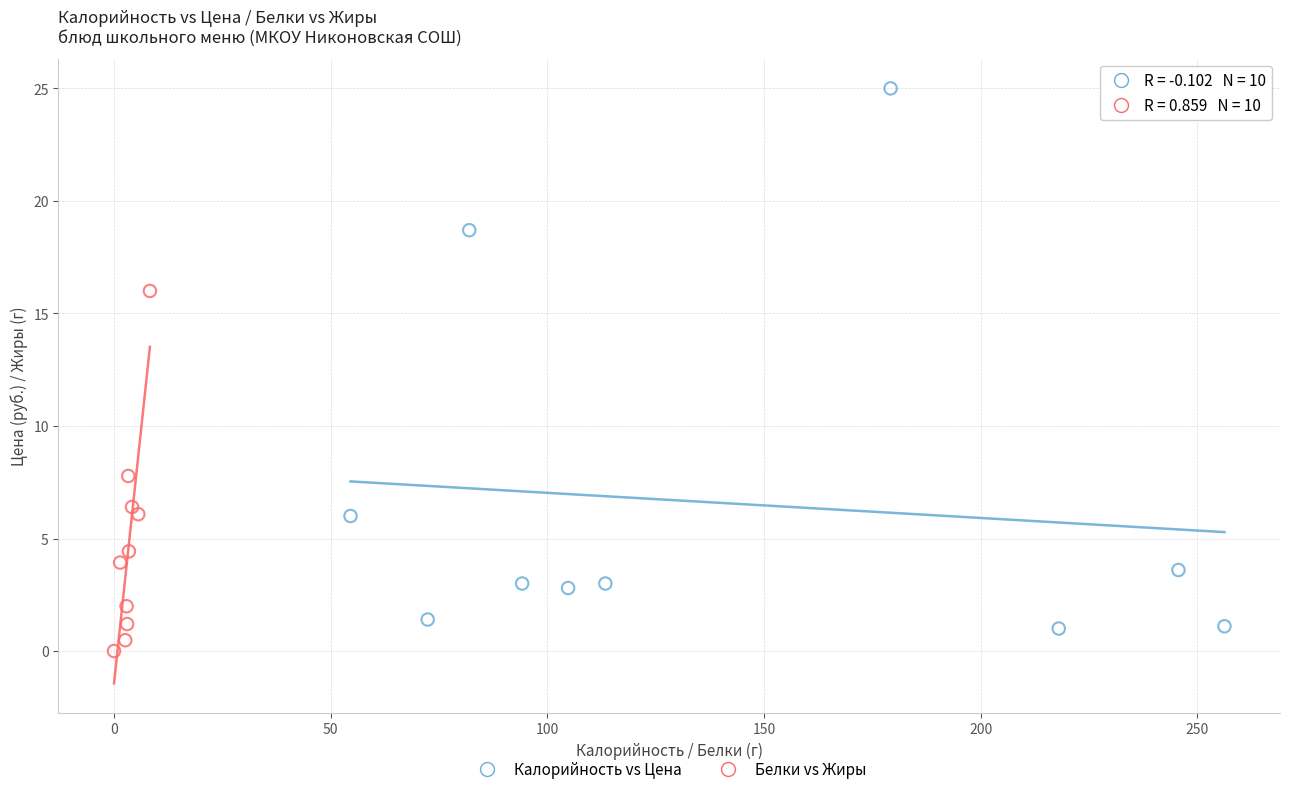

Which series reaches the maximum Y coordinate?

Калорийность vs Цена